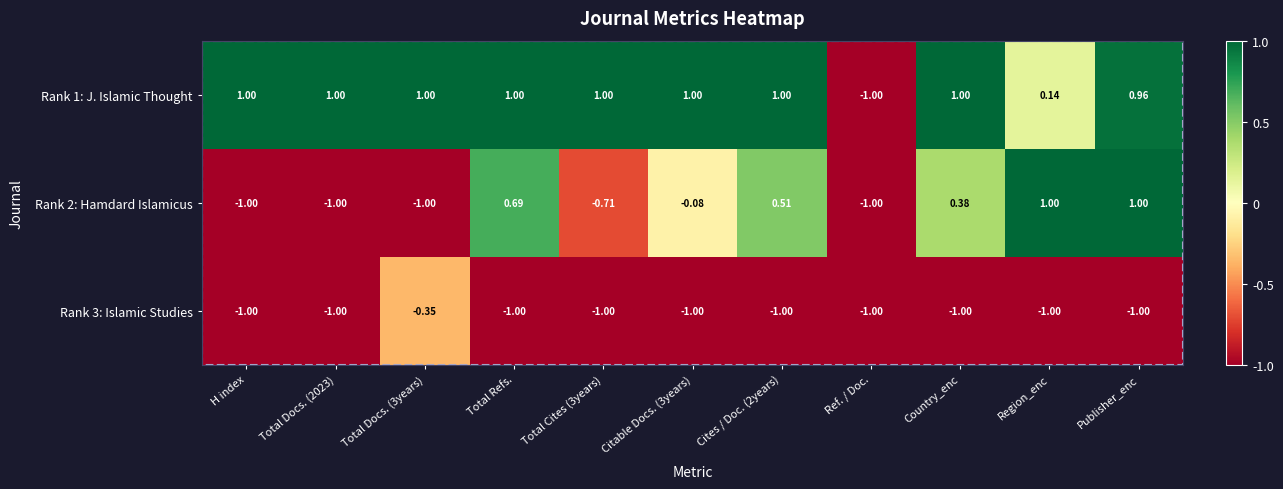

Which category has the lowest value in the Rank 1: J. Islamic Thought series?

Ref. / Doc.